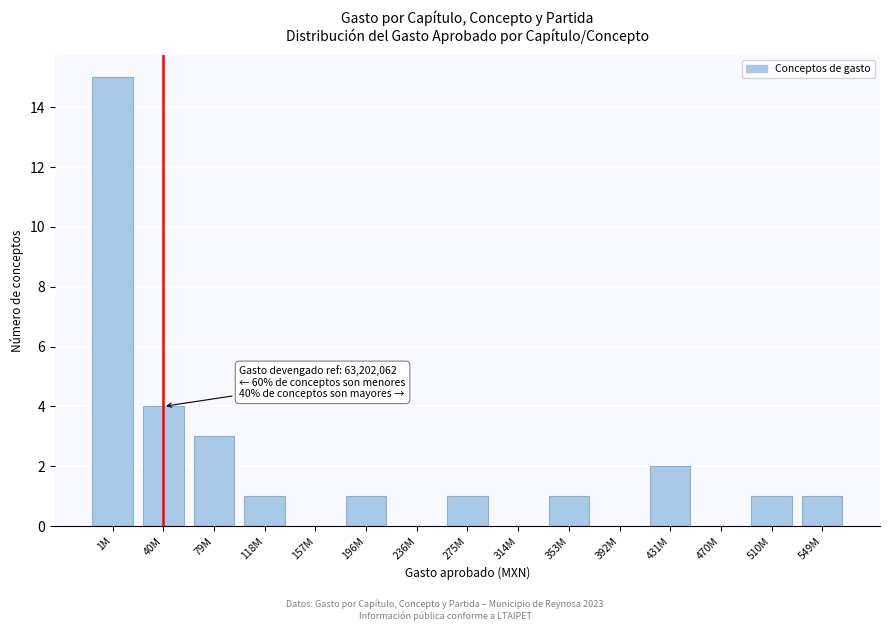

Reading left to right, what are all the values shown in this chart?

1M=15	40M=4	79M=3	118M=1	157M=0	196M=1	236M=0	275M=1	314M=0	353M=1	392M=0	431M=2	470M=0	510M=1	549M=1